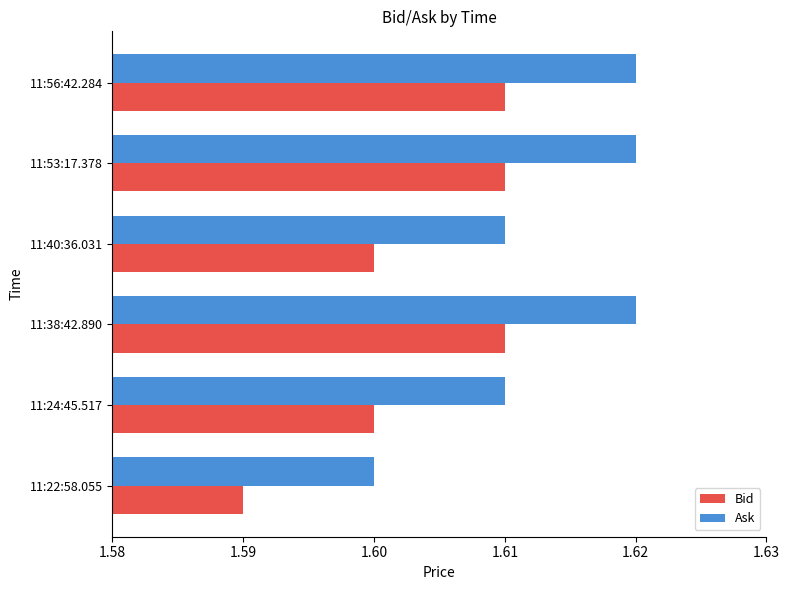

Which series has the largest total across all categories?

Ask